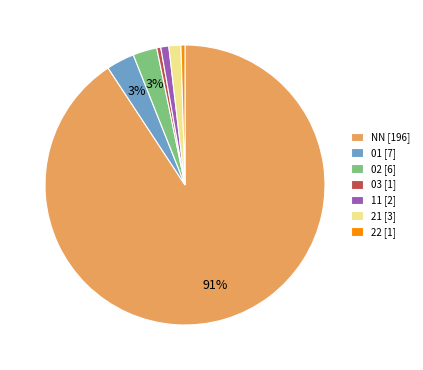

To the nearest percent, what is the combined percentage of 11 [2] and 21 [3]?

2%